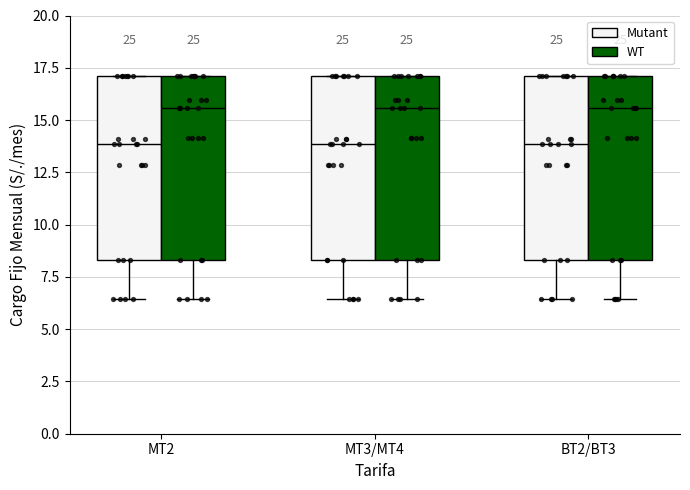

Reading left to right, read every box against the y-axis: the position of its median line, the range the box covers, and the ends of its whiskers. The values are not printed on the chart, so give them approximately, as read against the axis.

MT2 (Mutant): median 14.0, box 8.5 to 17.0, whiskers 6.5 to 17.0
MT2 (WT): median 15.5, box 8.5 to 17.0, whiskers 6.5 to 17.0
MT3/MT4 (Mutant): median 14.0, box 8.5 to 17.0, whiskers 6.5 to 17.0
MT3/MT4 (WT): median 15.5, box 8.5 to 17.0, whiskers 6.5 to 17.0
BT2/BT3 (Mutant): median 14.0, box 8.5 to 17.0, whiskers 6.5 to 17.0
BT2/BT3 (WT): median 15.5, box 8.5 to 17.0, whiskers 6.5 to 17.0